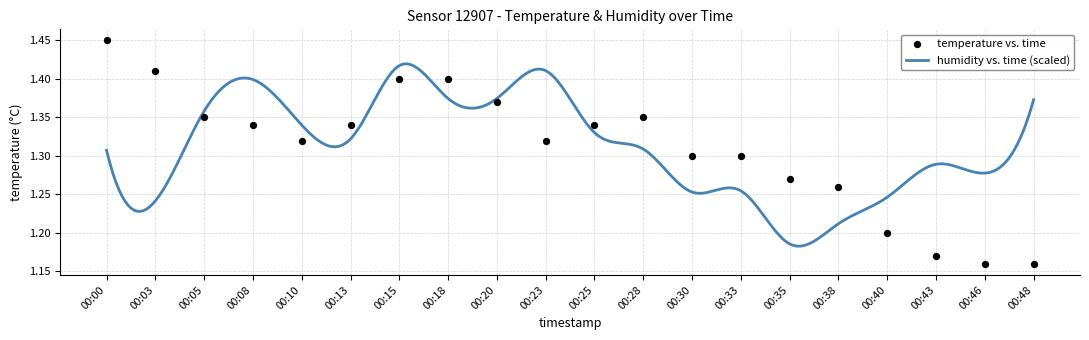

What is the ratio of the value at 00:20 to the value at 00:03?

1.0